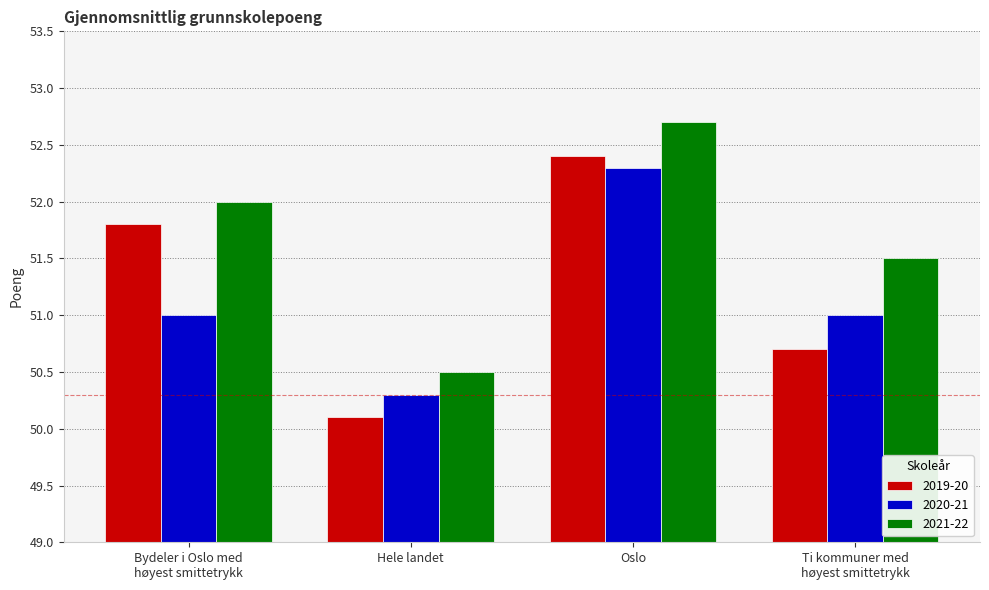

What are all the series names shown in the legend?

2019-20, 2020-21, 2021-22